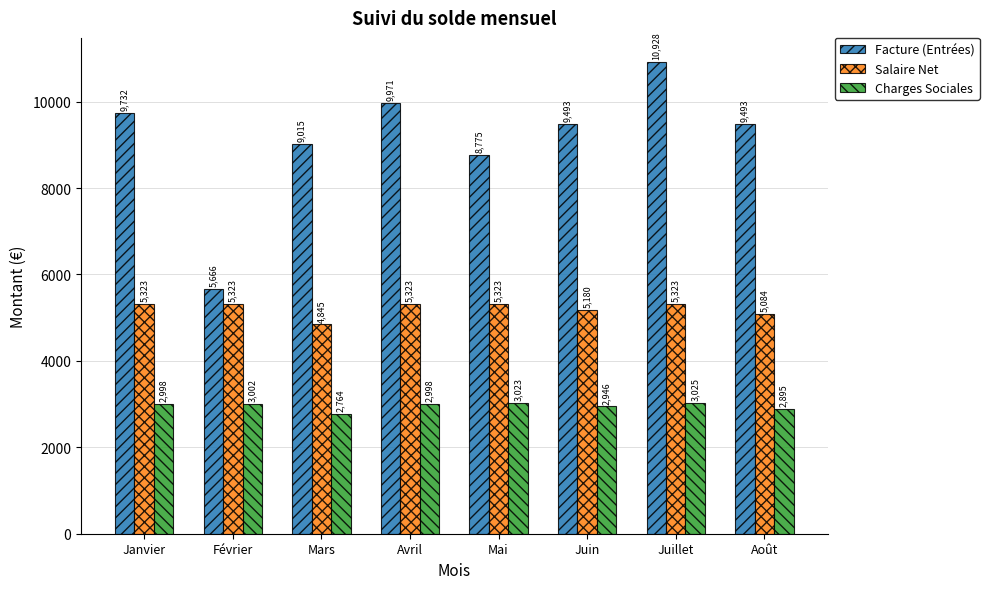

At which category is the sum across all series the highest?

Juillet